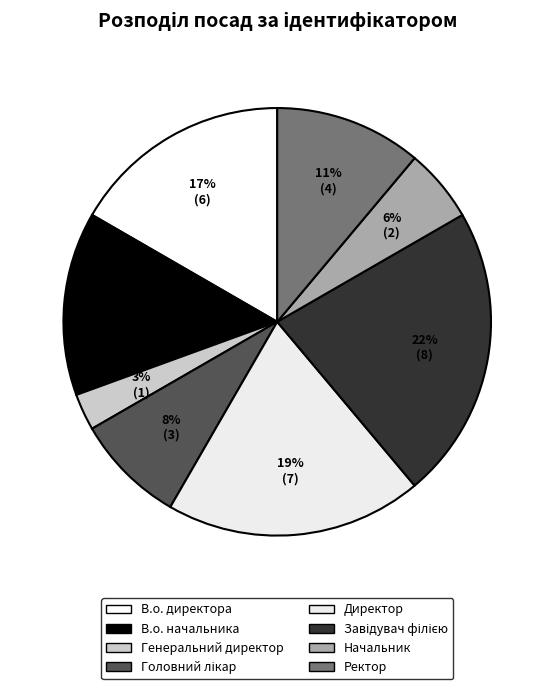

What is the smallest slice in the pie chart?

Генеральний директор